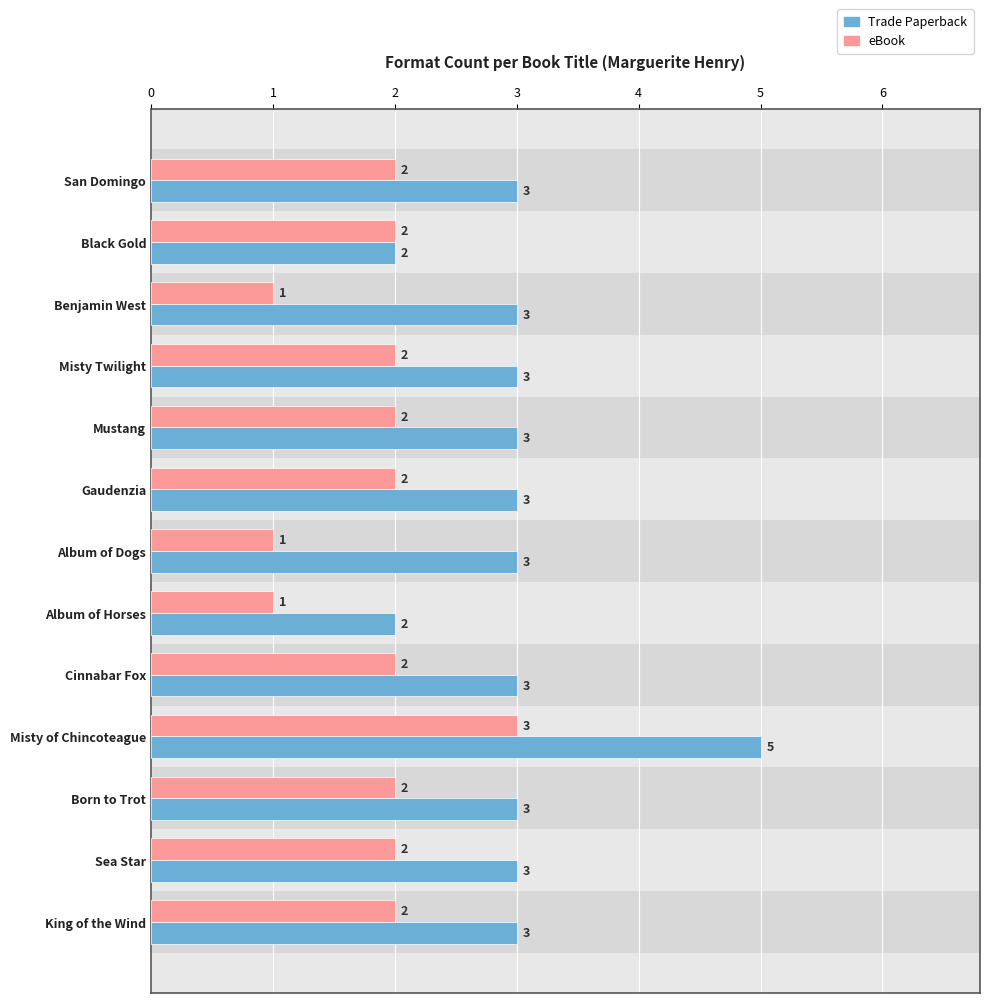

How many data points in Trade Paperback are less than 3?

2